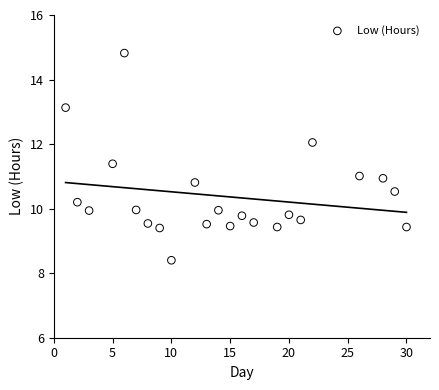

What is the range of Y values (max minus min)?

6.4